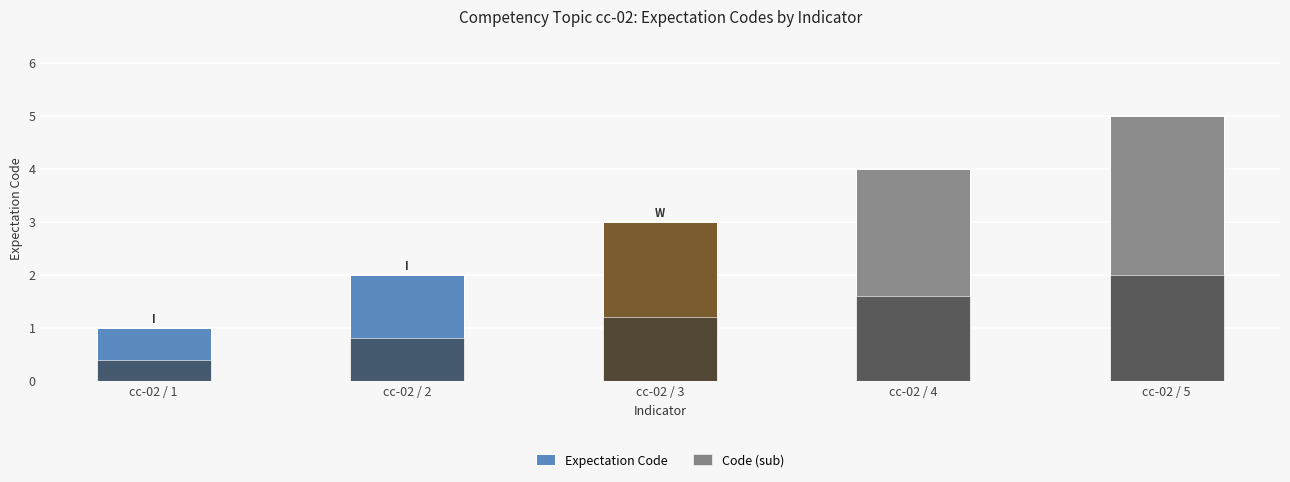

Count the number of data series in this chart.

2